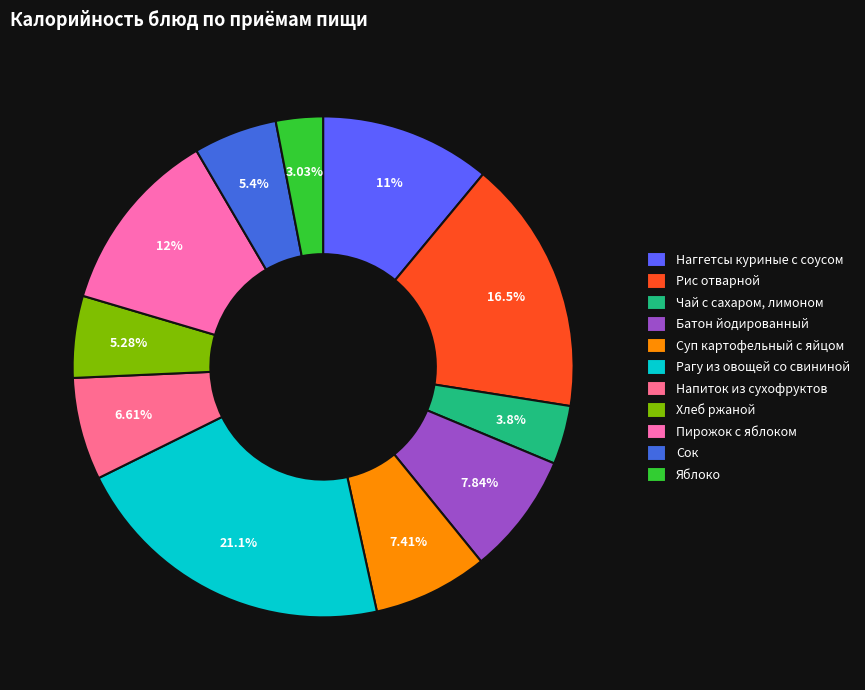

How many segments does this pie chart have?

11